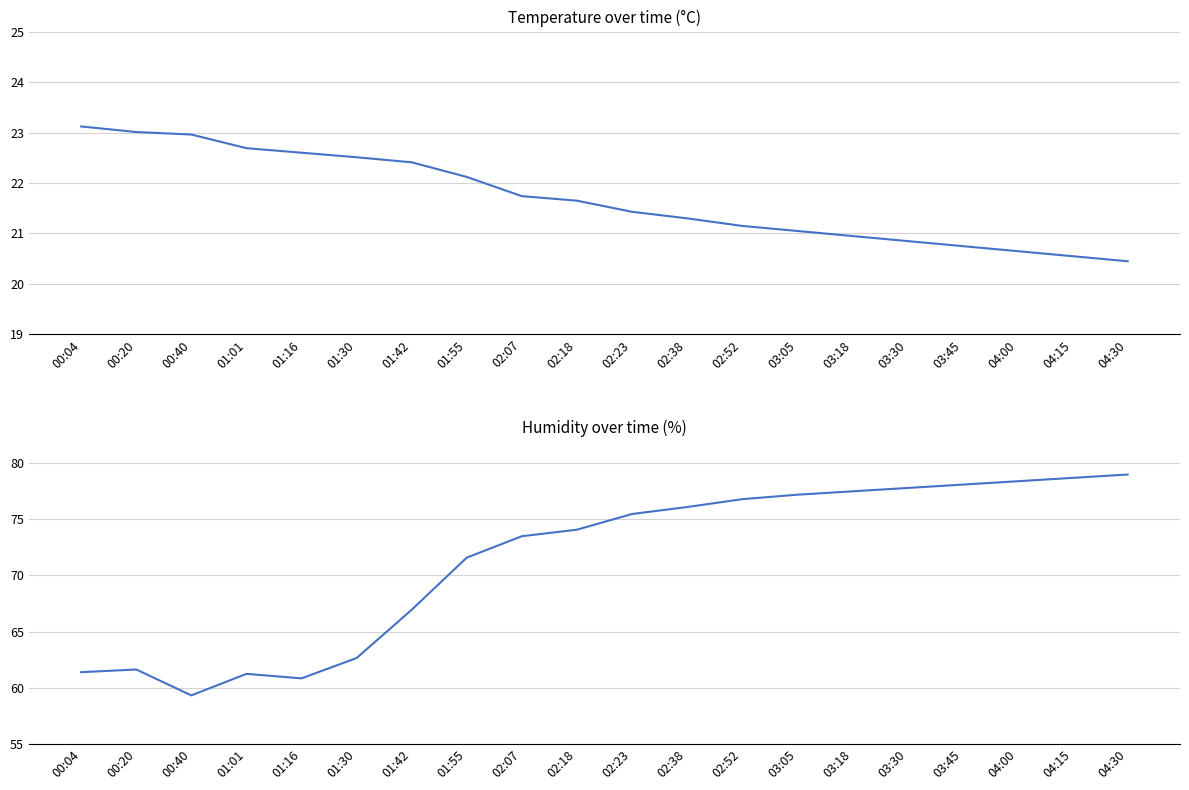

Which category has the highest value in the humidity series?

04:30